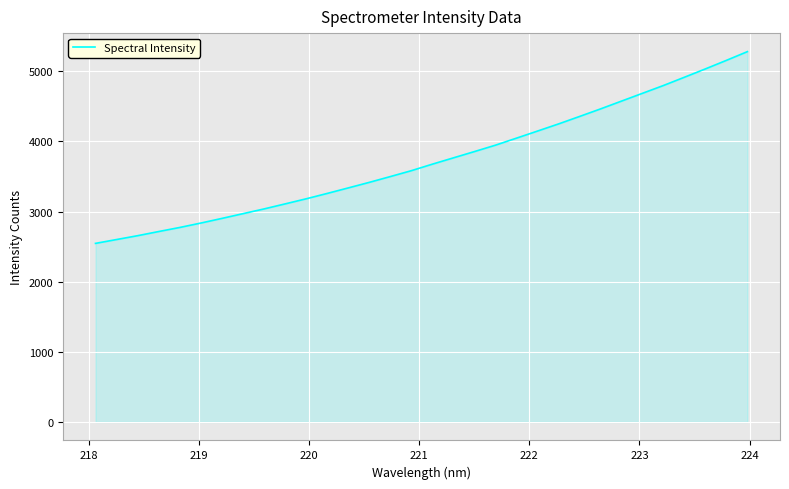

What is the minimum value shown in the chart?

2545.6